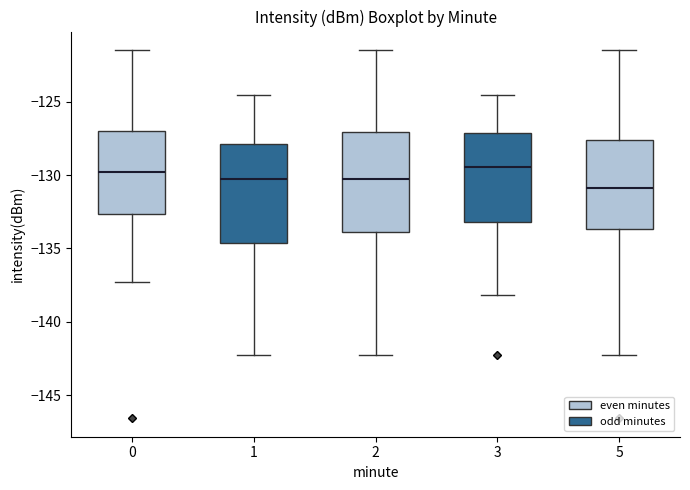

Where is the upper edge of the box at x = 1 on the y-axis? The values are not printed on the chart, so give them approximately, as read against the axis.

-128.0